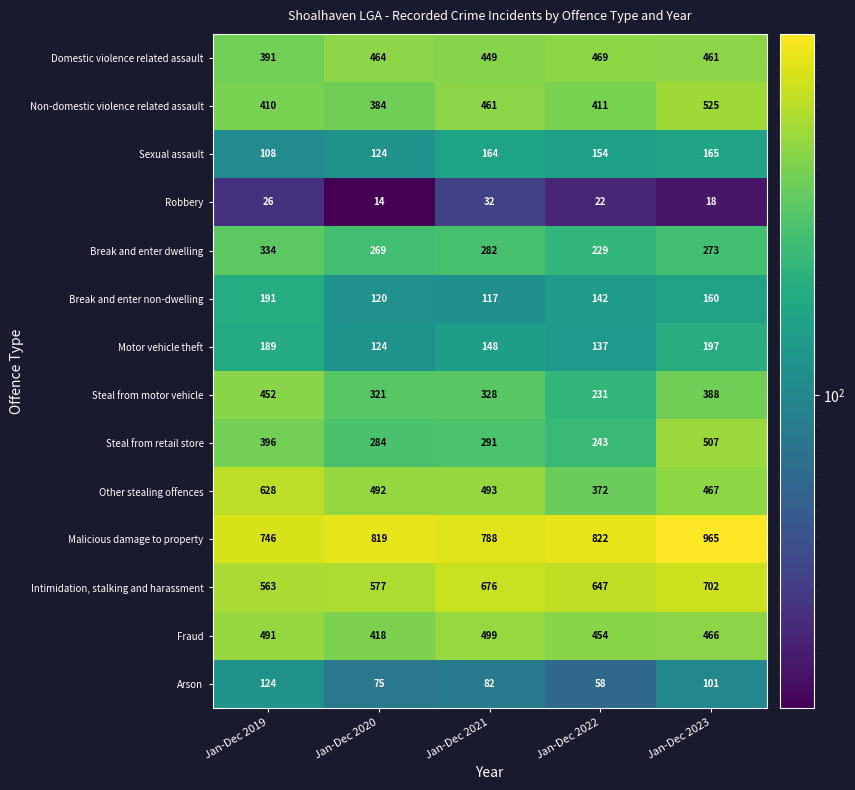

Count the number of categories in the chart.

5